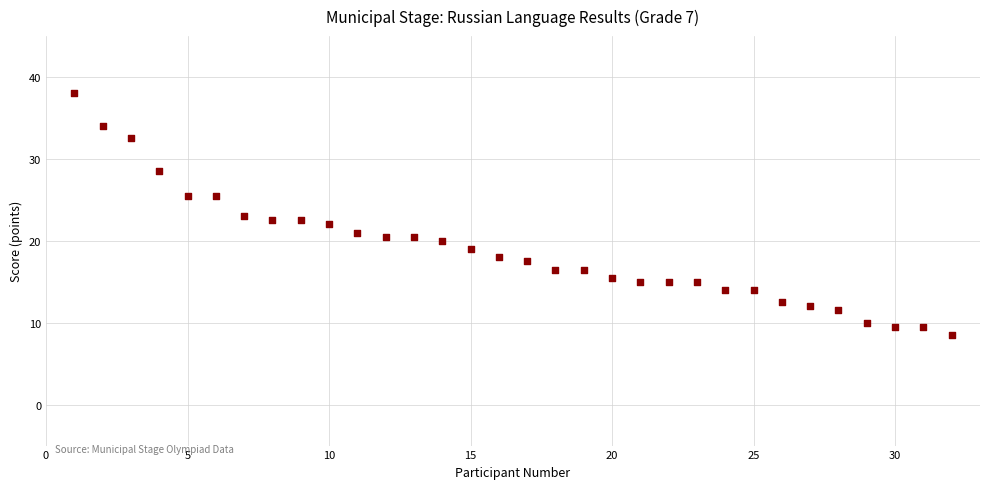

What is the range of Y values (max minus min)?

29.5